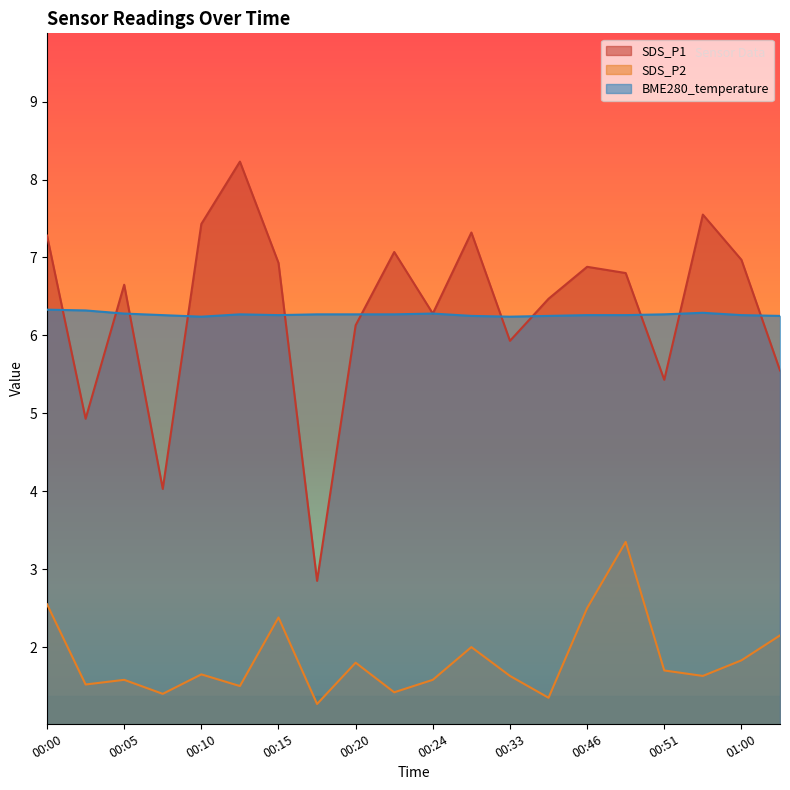

What is the sum of the SDS_P1 values at 00:31 and 00:24?

13.6